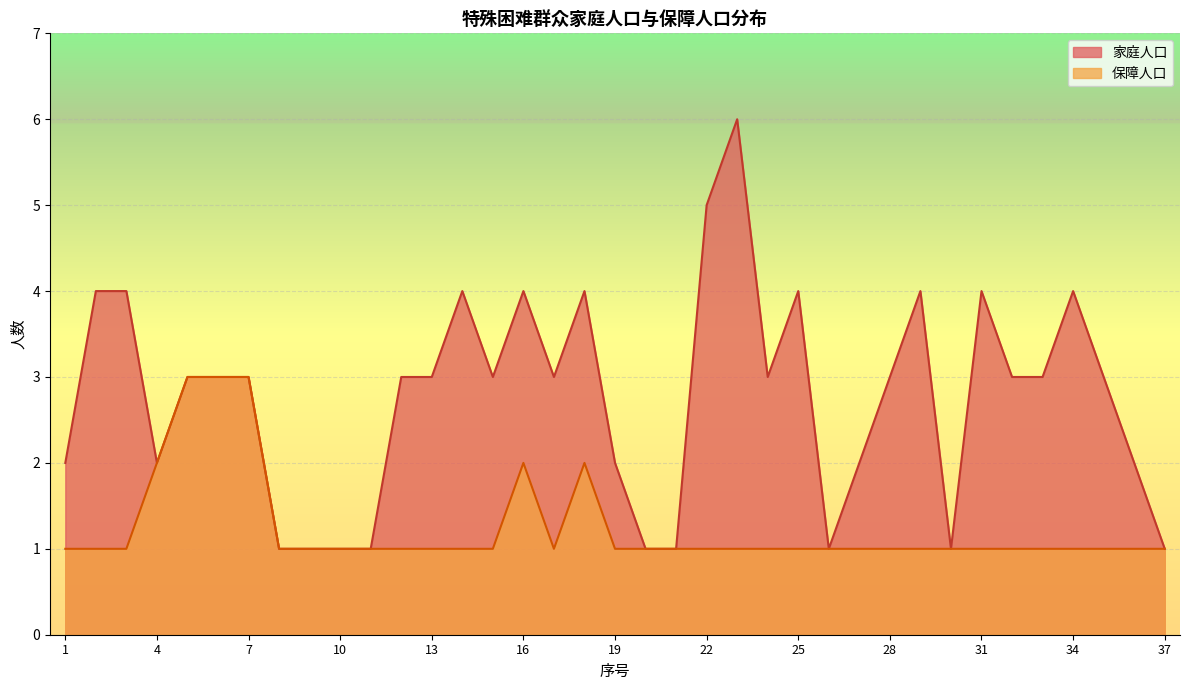

What is the difference between the maximum and minimum values in the 保障人口 series?

2